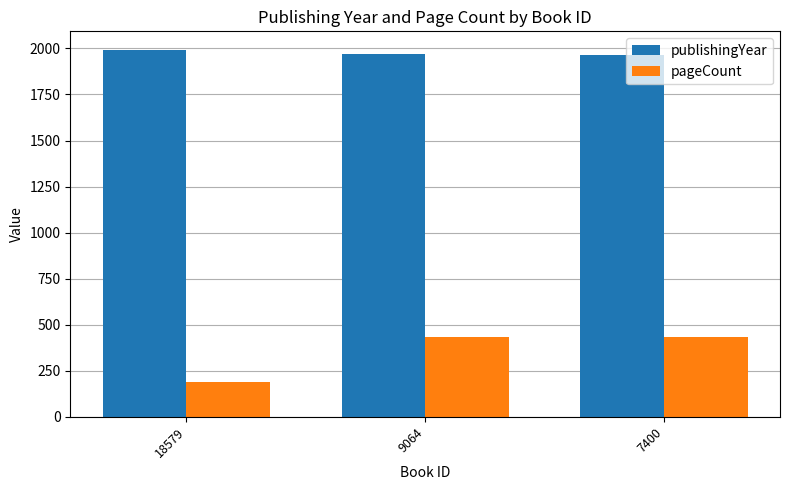

Which series has the largest total across all categories?

publishingYear